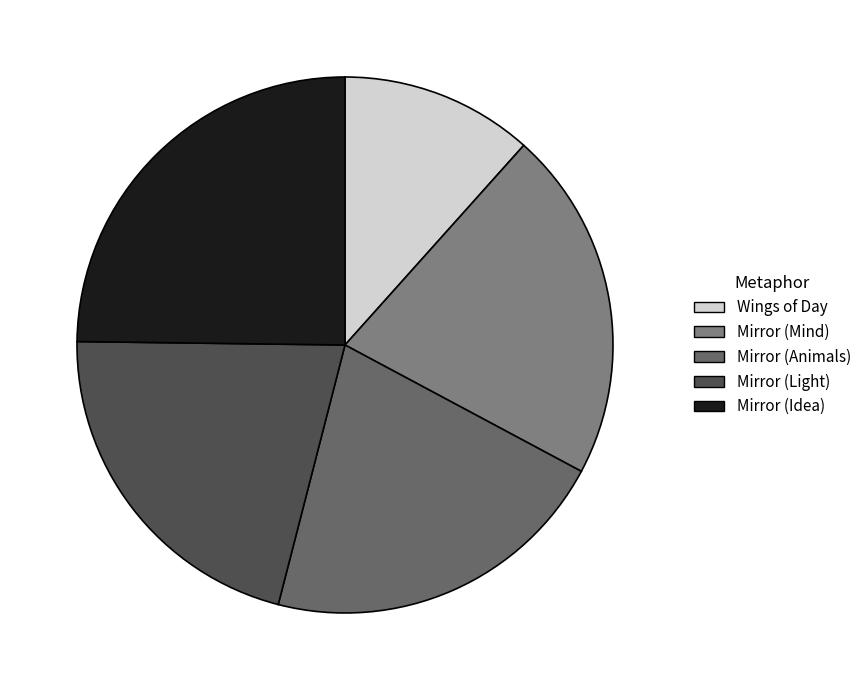

Is it true that Mirror (Mind) is 27% of the pie?

False